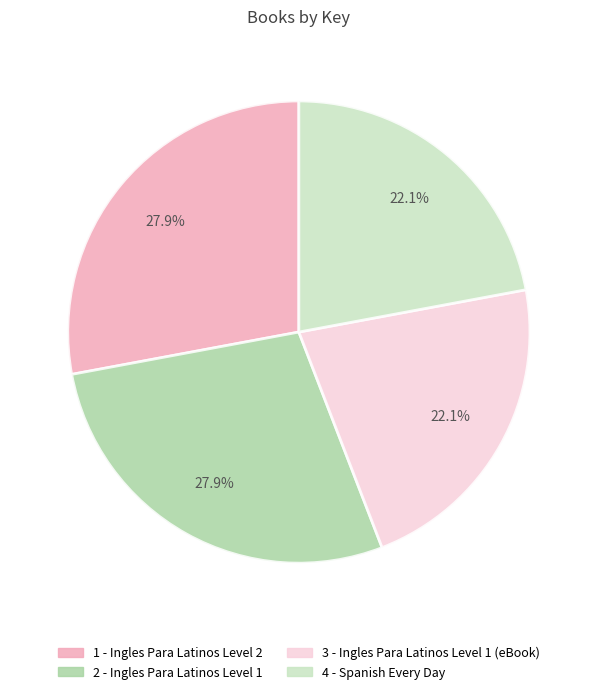

True or false: 1 - Ingles Para Latinos Level 2 accounts for 28% of the total.

True